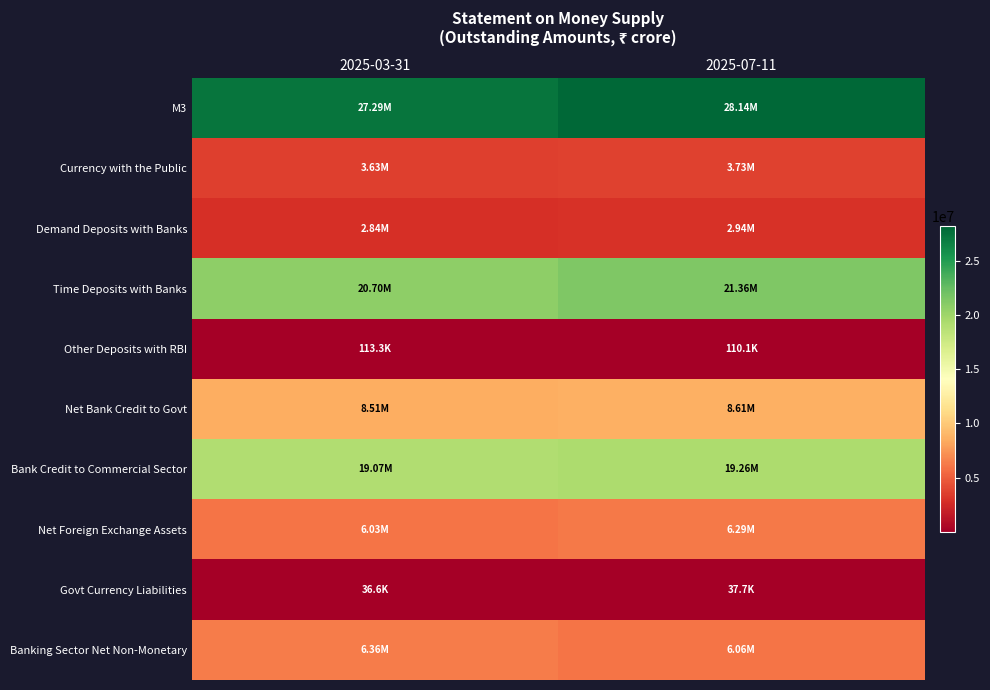

Which has a higher value, 2025-03-31 or 2025-07-11?

2025-07-11